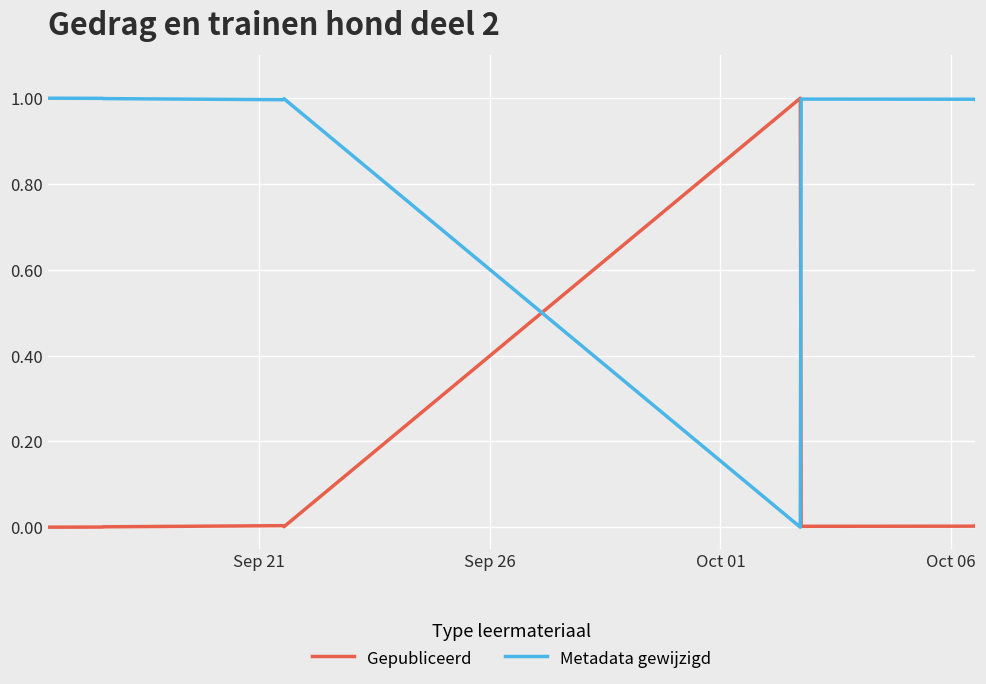

Is the value of Metadata gewijzigd at 5 greater than the value of Gepubliceerd at Oct 06?

Yes